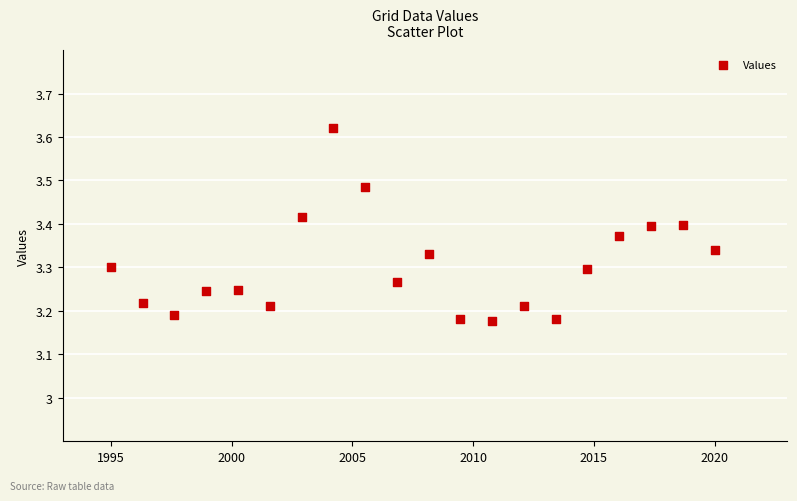

What is the range of X values (max minus min)?

25.0